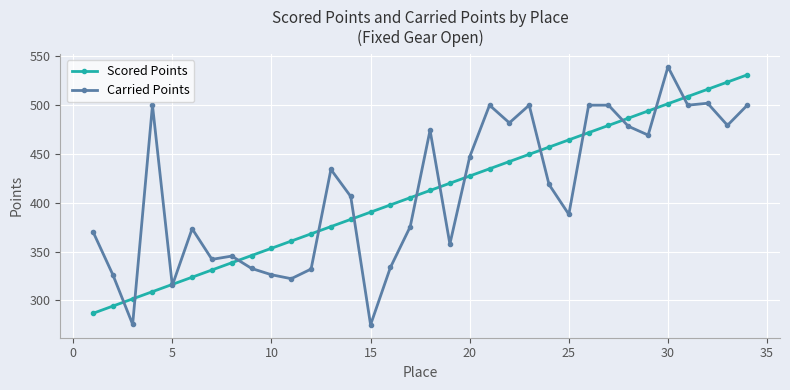

Which series has the widest spread of values?

Carried Points